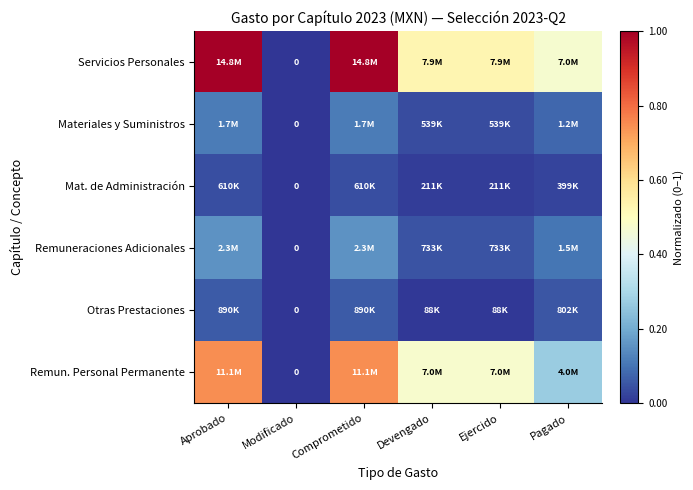

At which category is the sum across all series the highest?

Aprobado